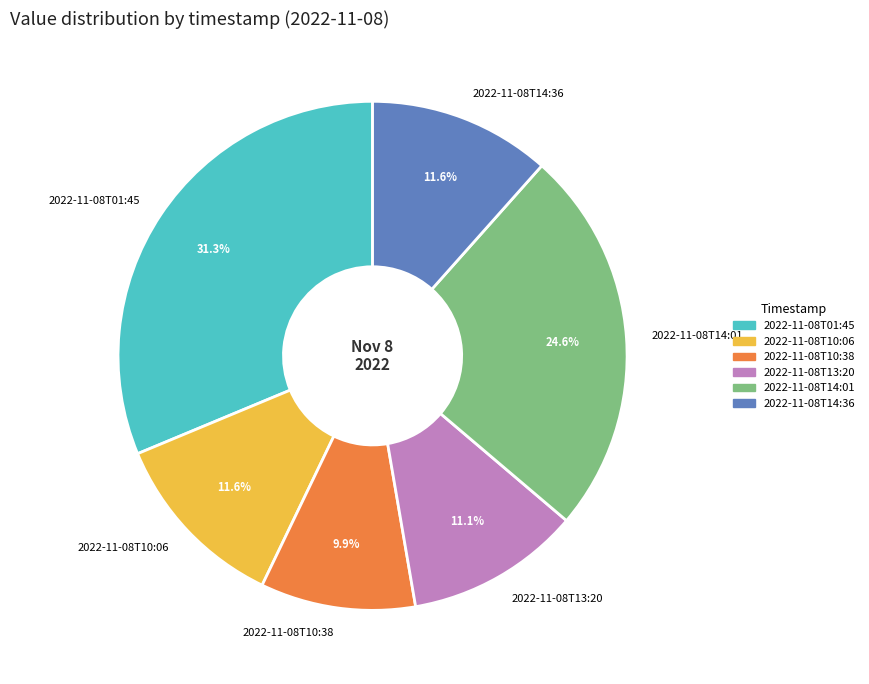

Does any single category account for the majority?

No